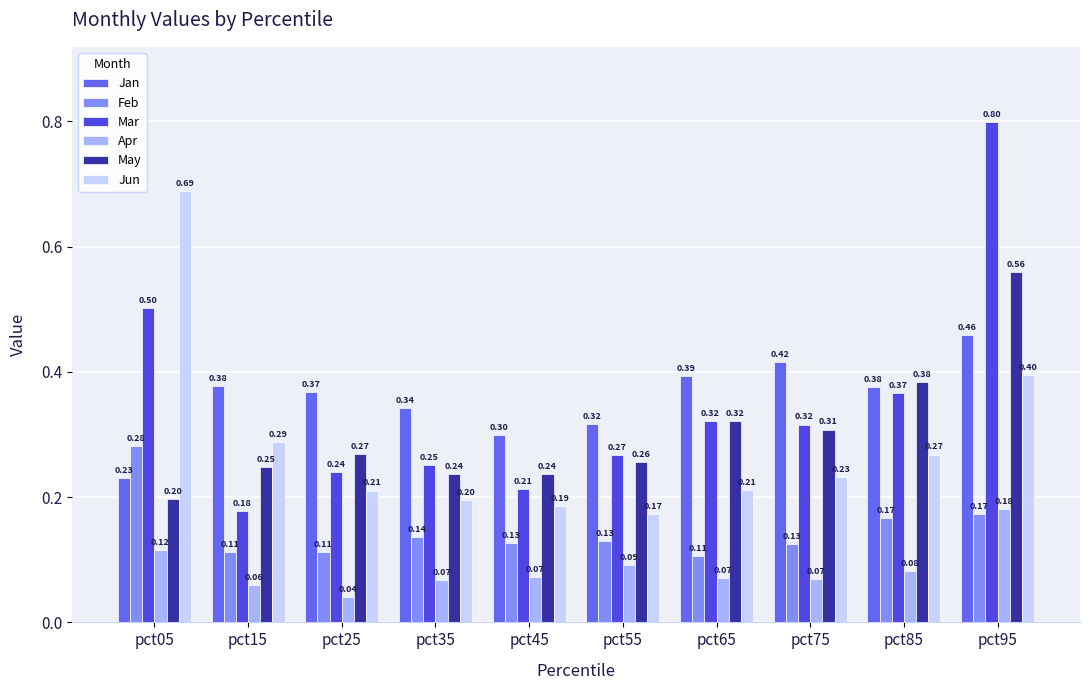

What is the difference between the maximum and minimum values in the Mar series?

0.6